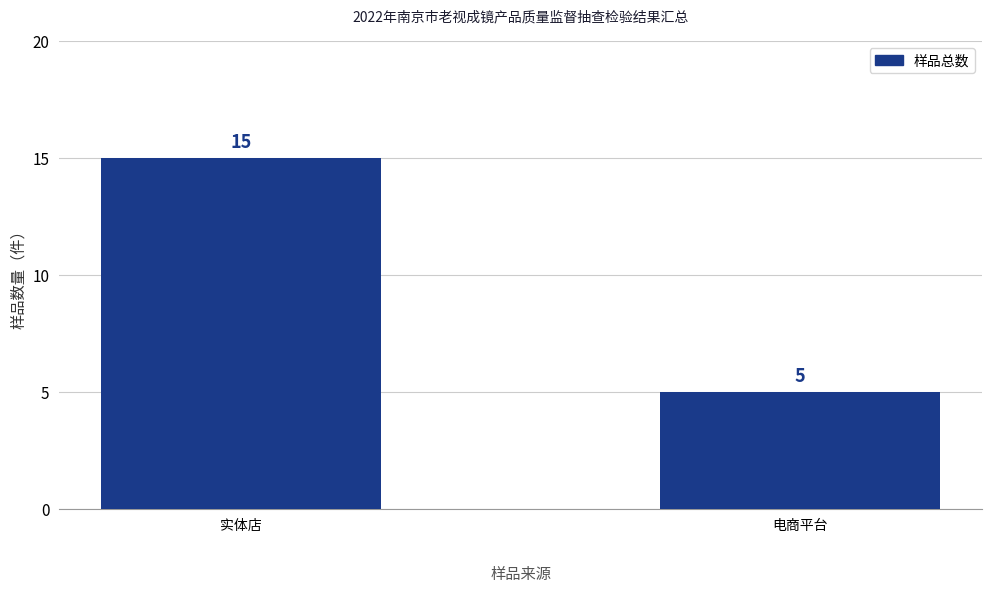

The chart shows a value of 8 at 电商平台. True or false?

False